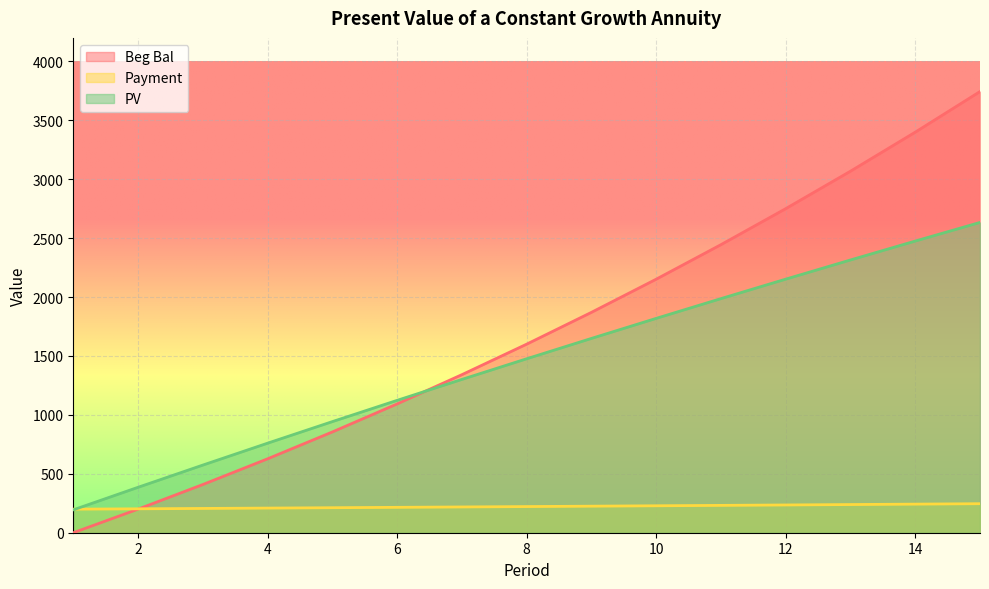

What is the difference between the maximum and minimum values in the Payment series?

46.4